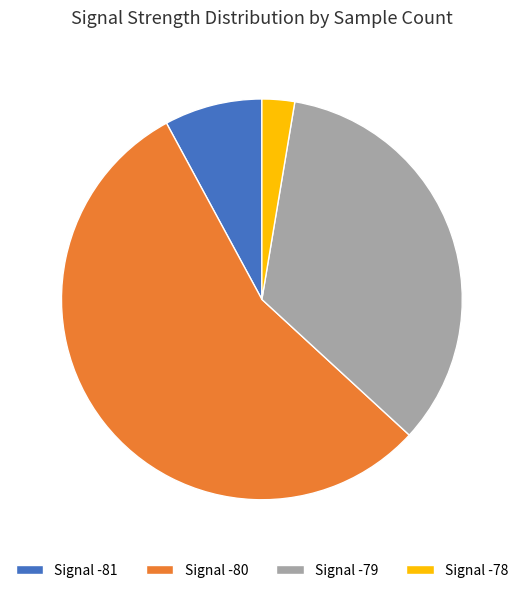

Is there any slice that represents more than half of the pie?

Yes